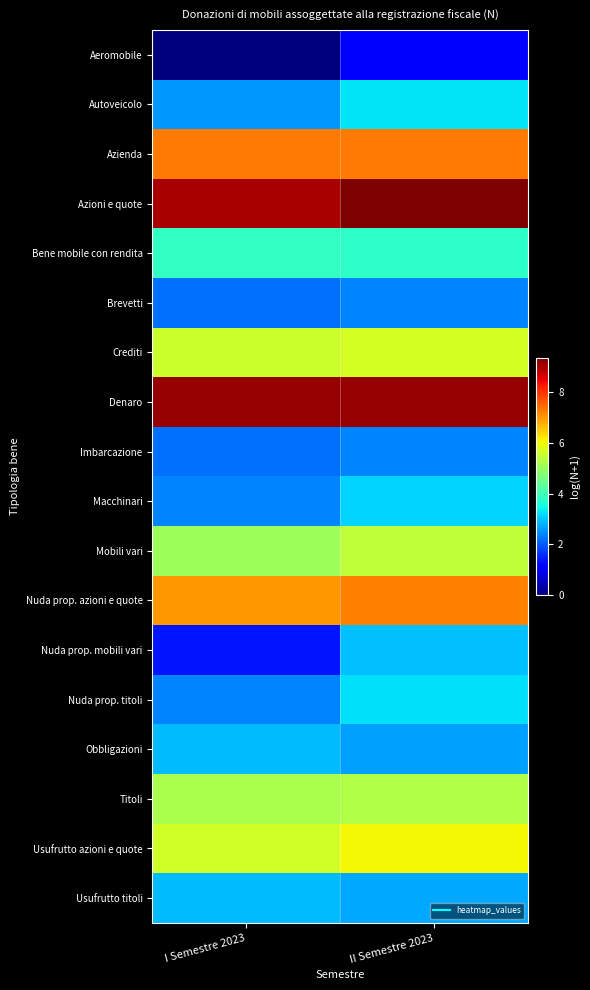

Which series has the largest total across all categories?

Azioni e quote